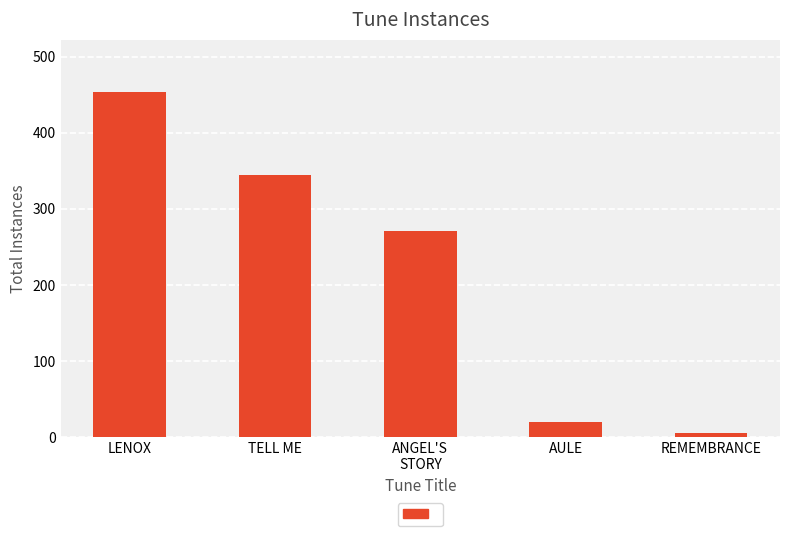

Which label corresponds to the largest value in the chart?

LENOX